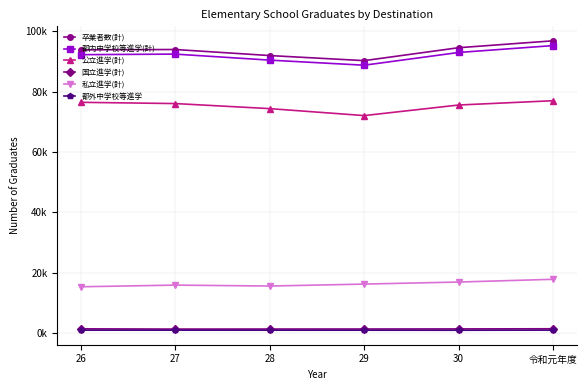

What are all the series names shown in the legend?

卒業者数(計), 都内中学校等進学(計), 公立進学(計), 国立進学(計), 私立進学(計), 都外中学校等進学